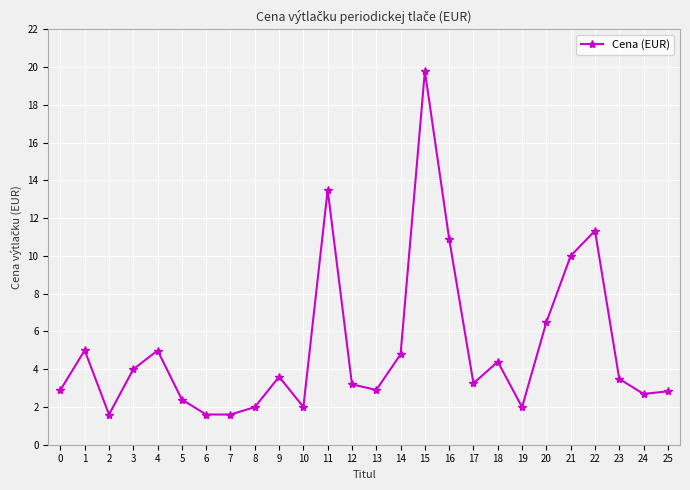

Which has a higher value, 17 or 13?

17